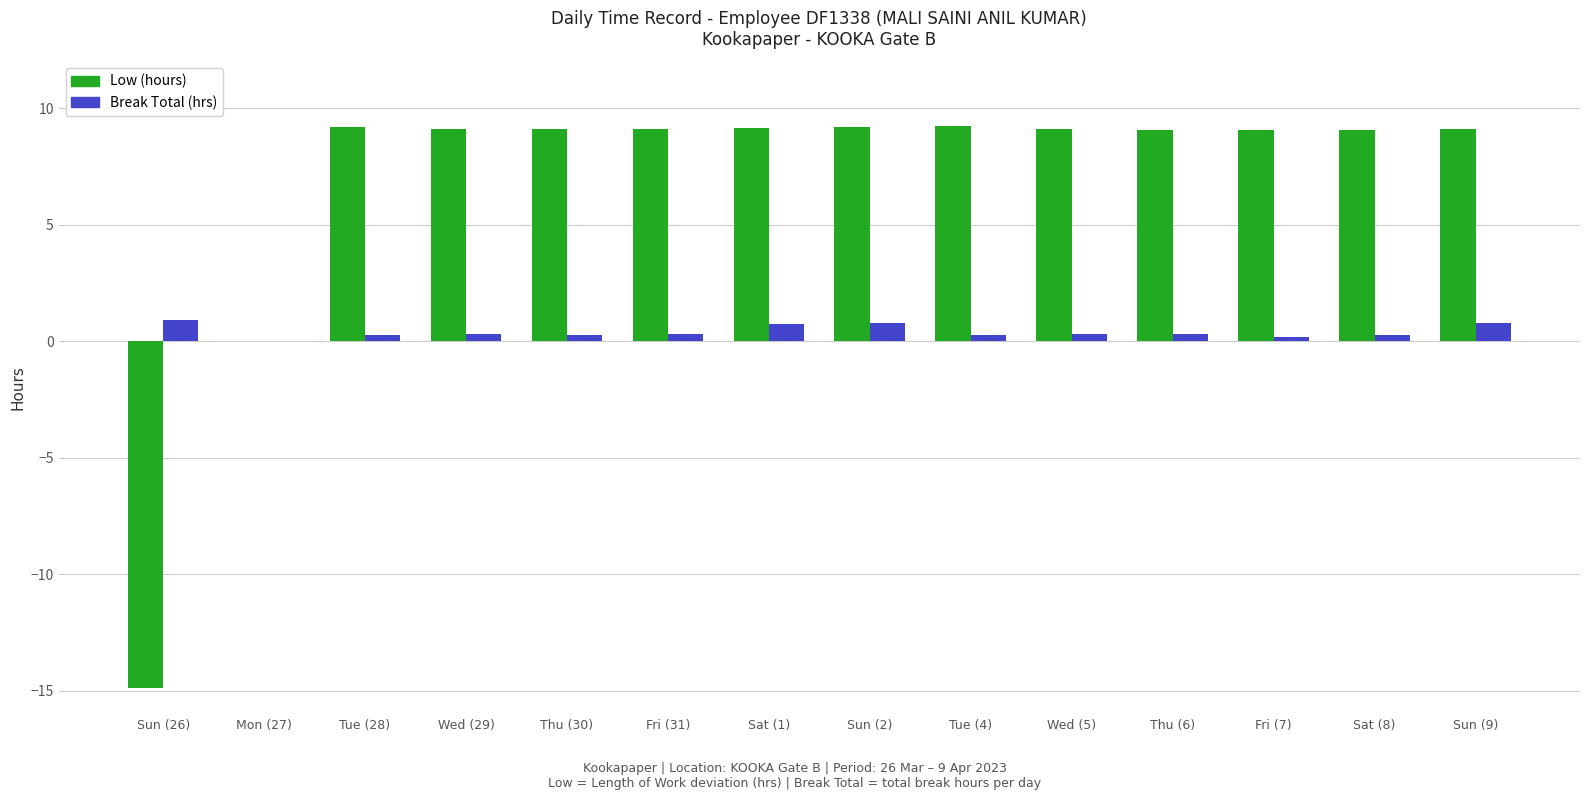

What is the sum of all Low (hours) values?

94.5